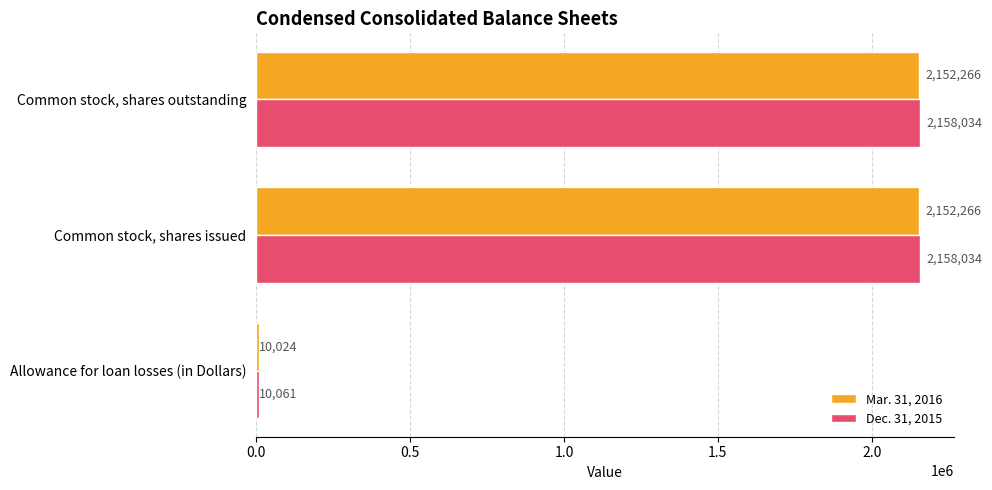

Which series has the largest total across all categories?

Dec. 31, 2015